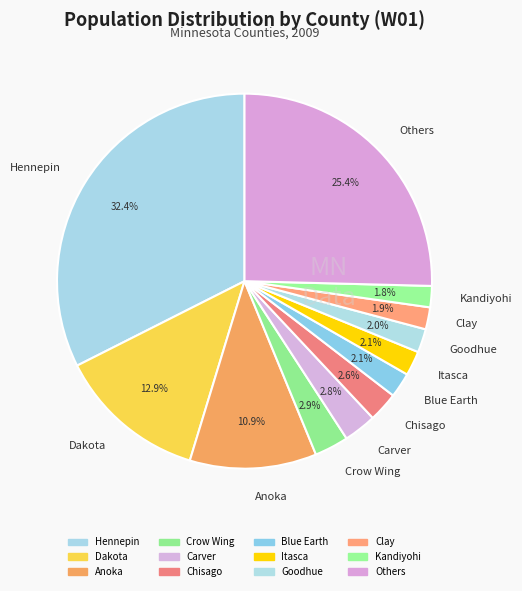

To the nearest percent, what is the average slice percentage?

8%